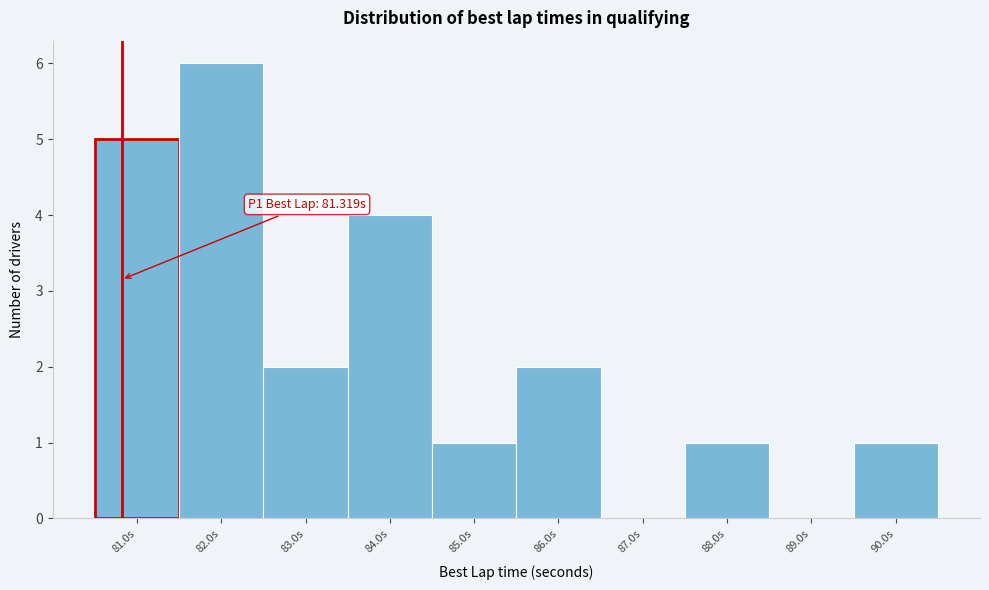

Reading right to left, transcribe all the data shown in this chart.

90.0s=1	89.0s=0	88.0s=1	87.0s=0	86.0s=2	85.0s=1	84.0s=4	83.0s=2	82.0s=6	81.0s=5